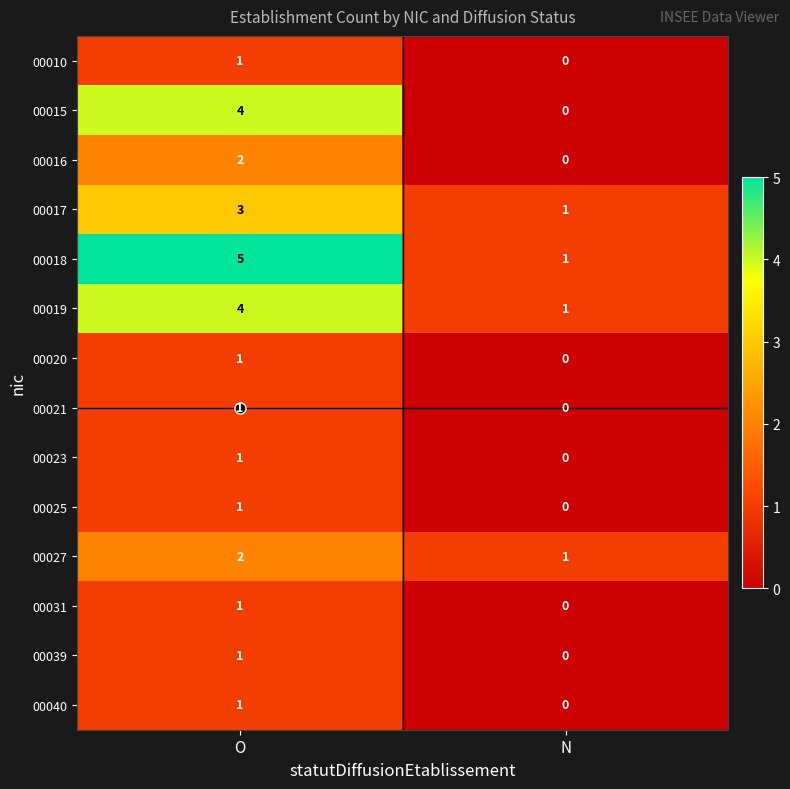

At which category is the sum across all series the highest?

O